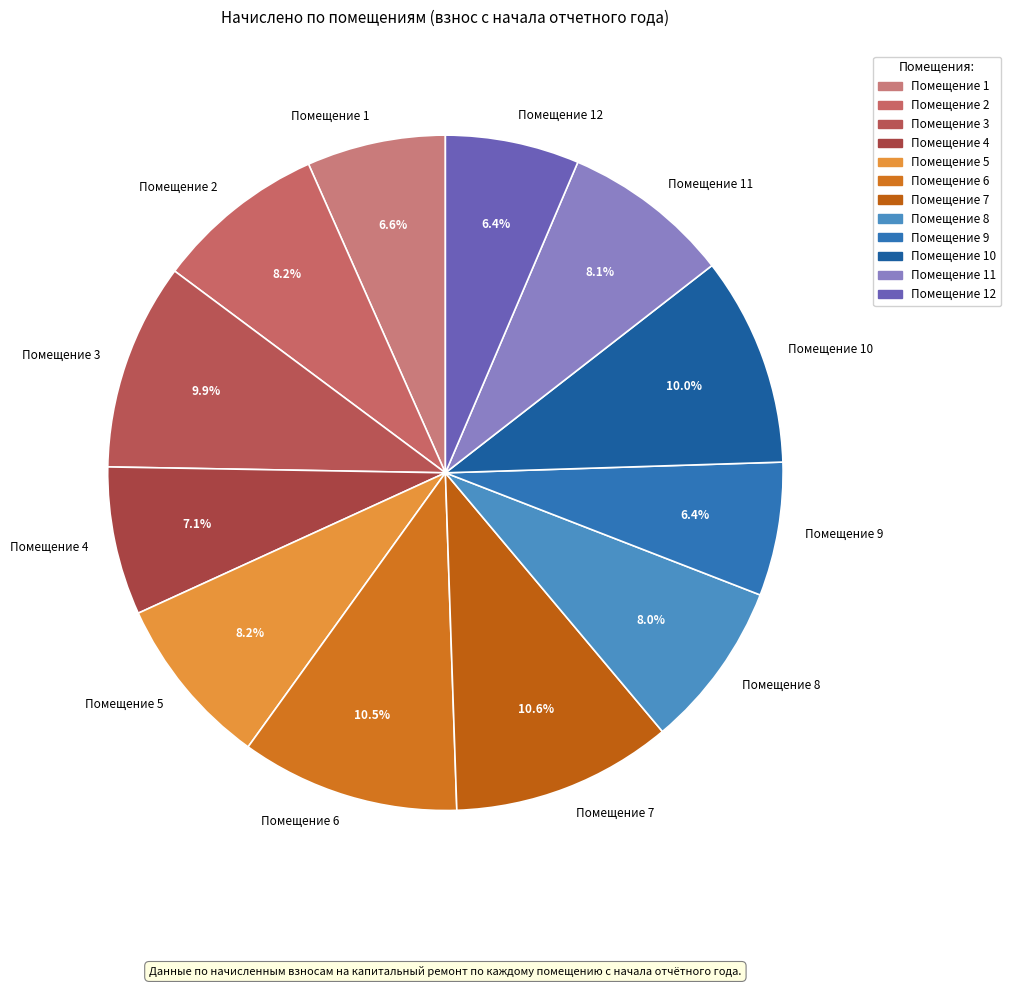

How many segments does this pie chart have?

12